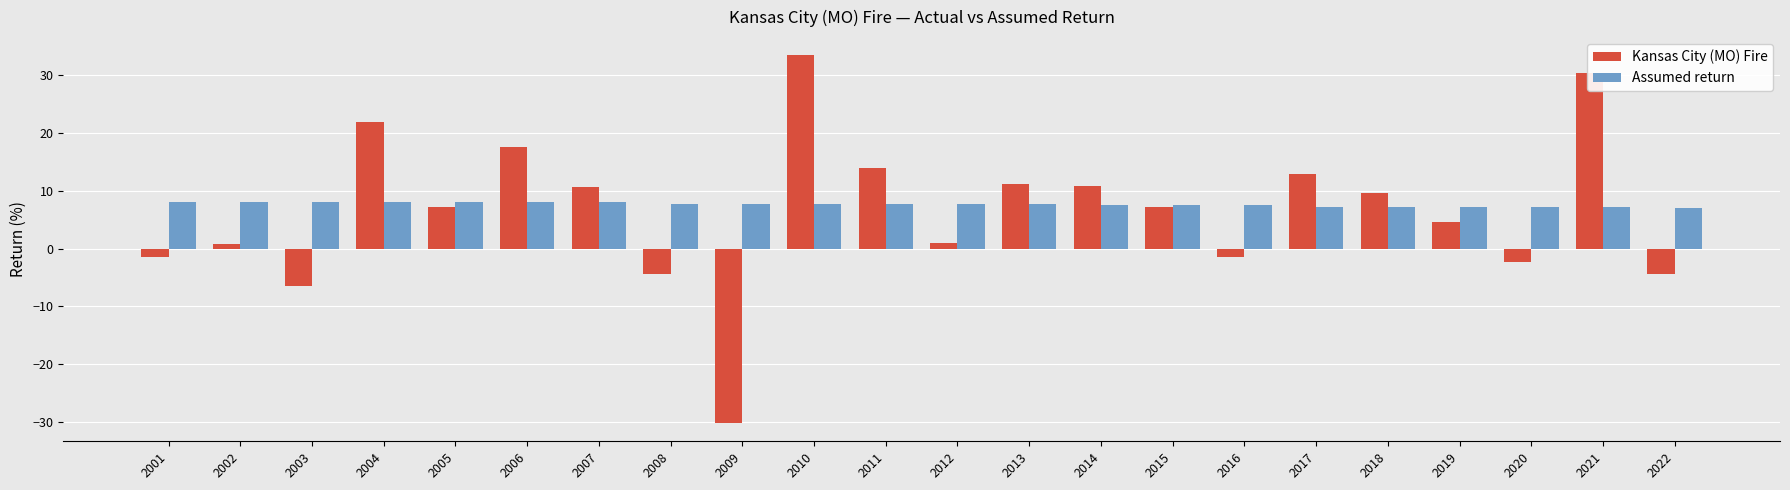

The Assumed return series shows 12.4 at 2010. True or false?

False